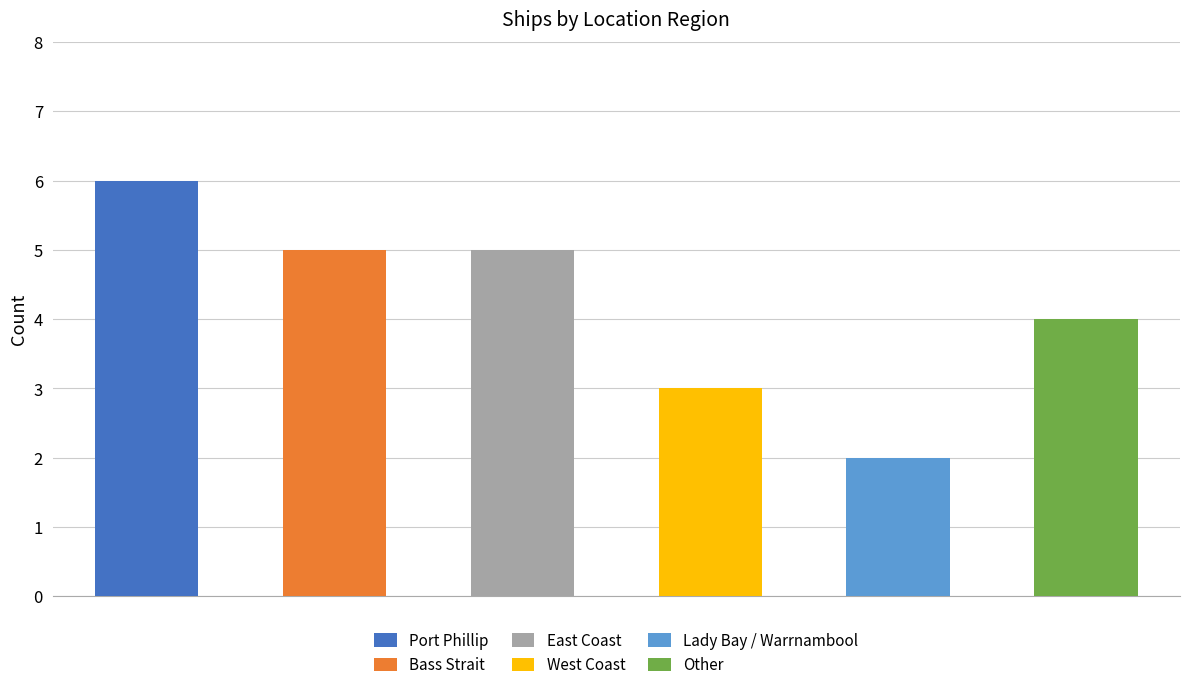

What is the sum of the values at West Coast and Other?

7